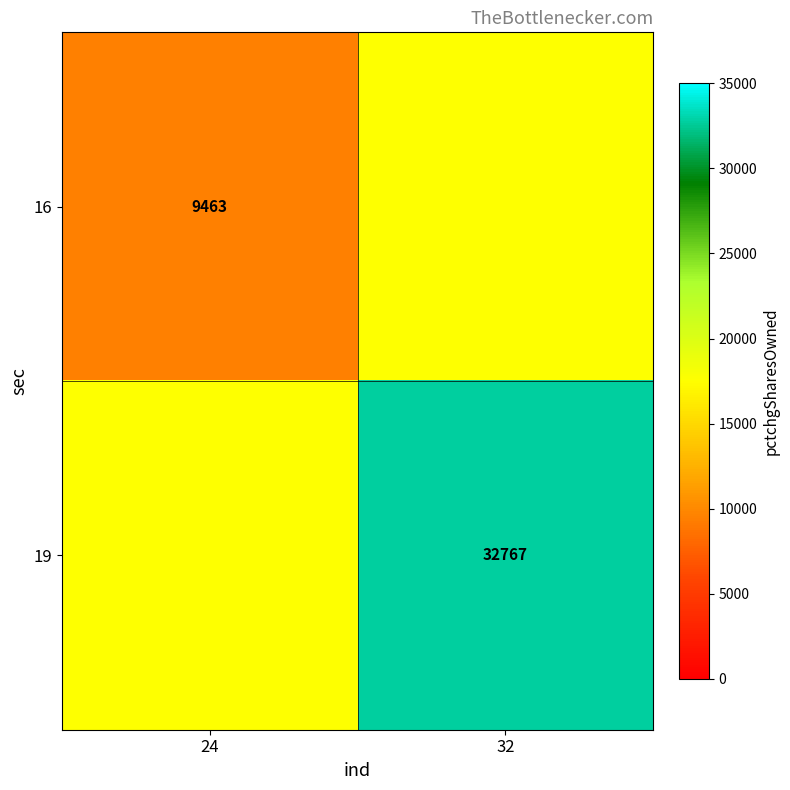

Is it true that 16 equals 9463 at 24?

True